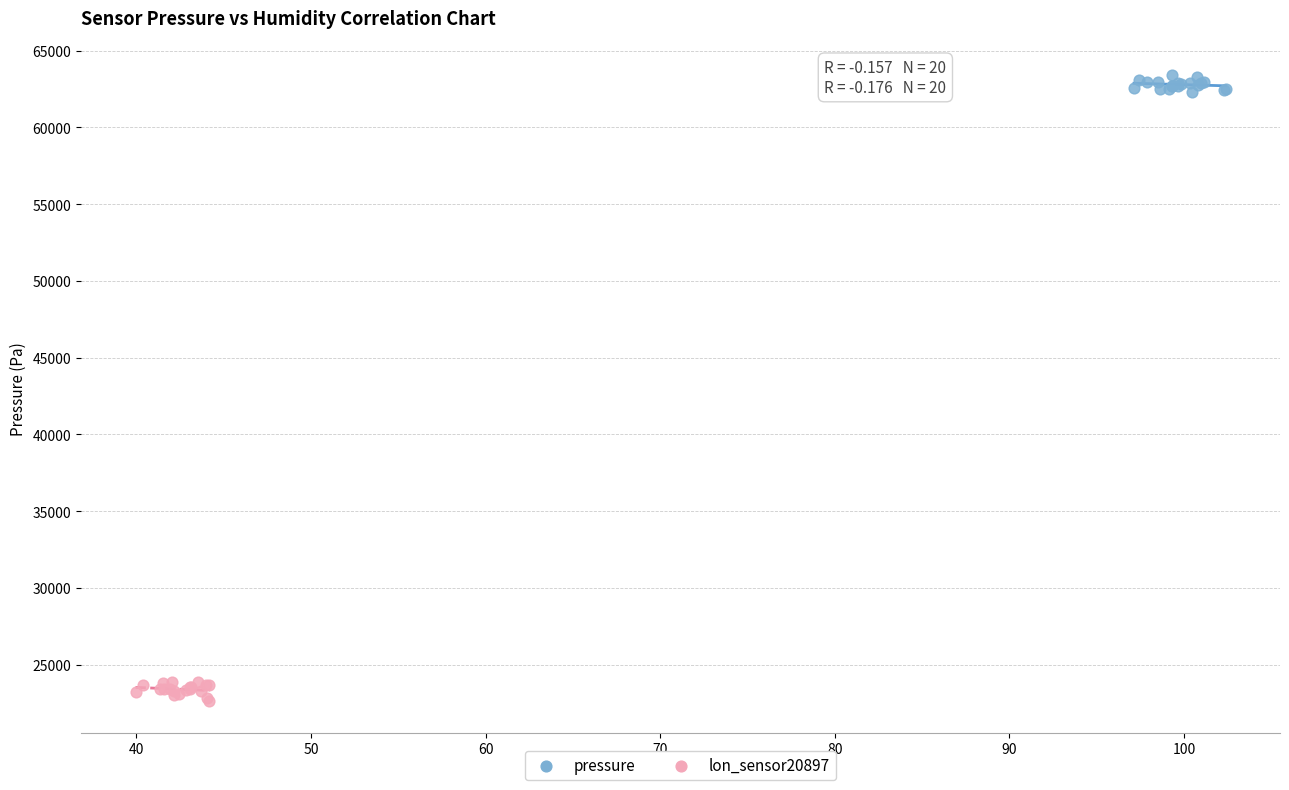

Which series reaches the maximum Y coordinate?

pressure